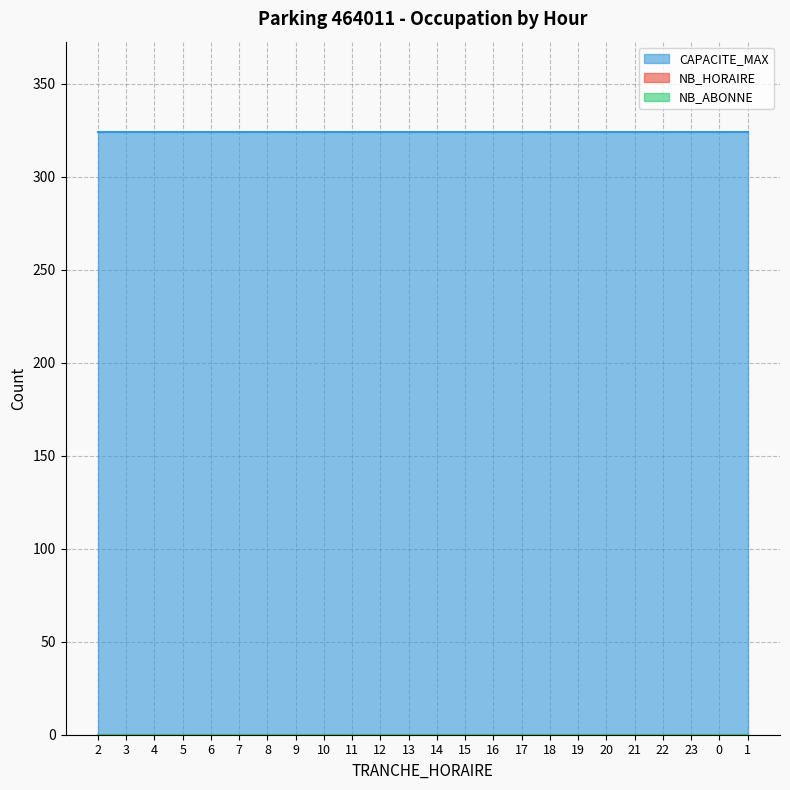

Which series has the widest spread of values?

NB_HORAIRE